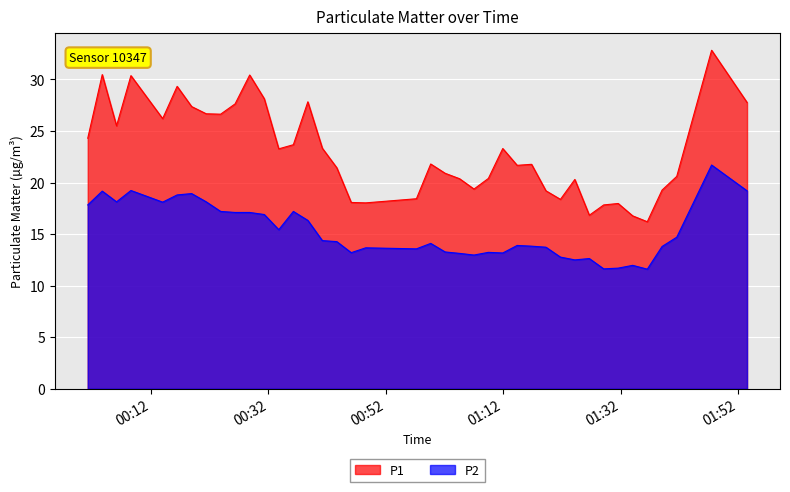

List the series in order of their overall mean, highest first.

P1, P2